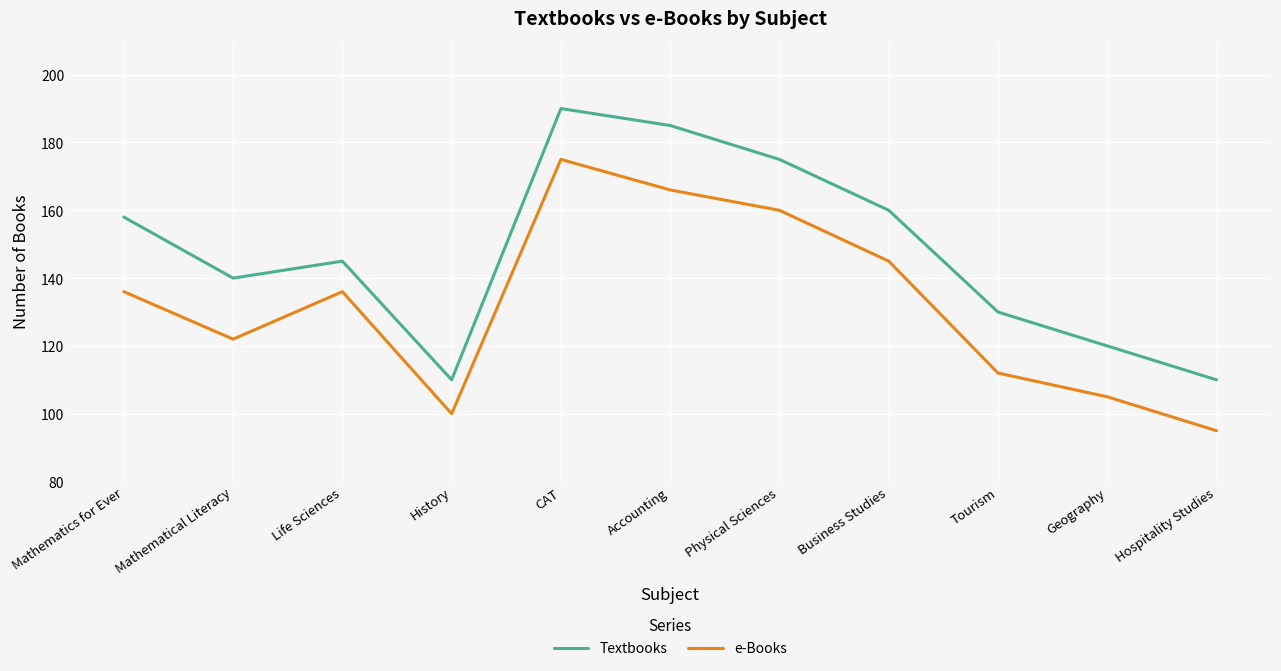

Where does the Textbooks series first go above 145?

Mathematics for Ever